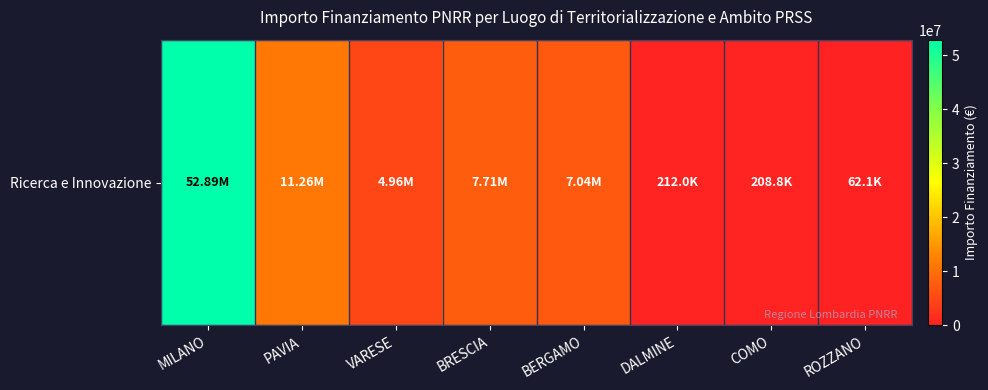

At which category does the chart reach its peak across all series?

MILANO